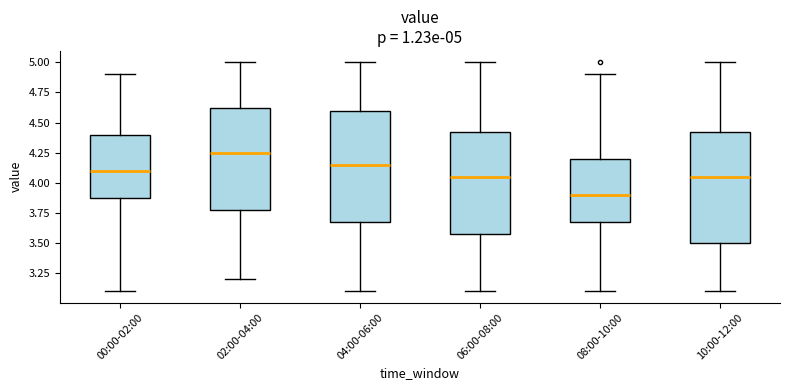

Which box's median line is the lowest?

08:00-10:00